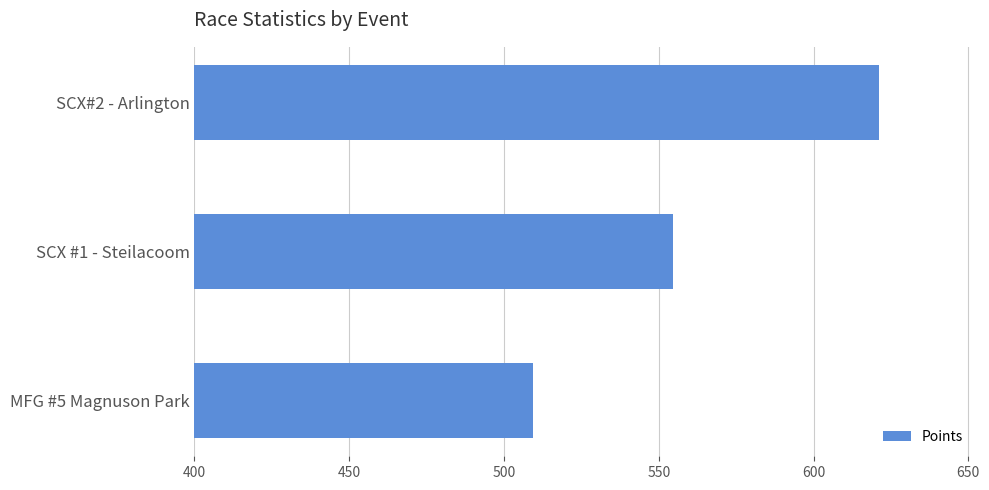

Is it true that the value at MFG #5 Magnuson Park is 828.8?

False